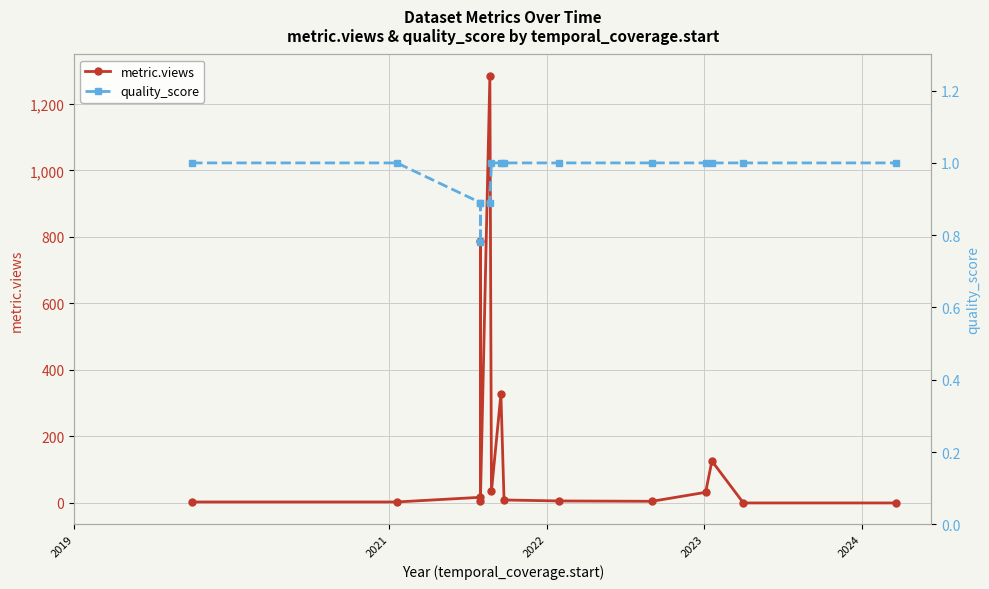

What is the average value of the quality_score series?

1.0